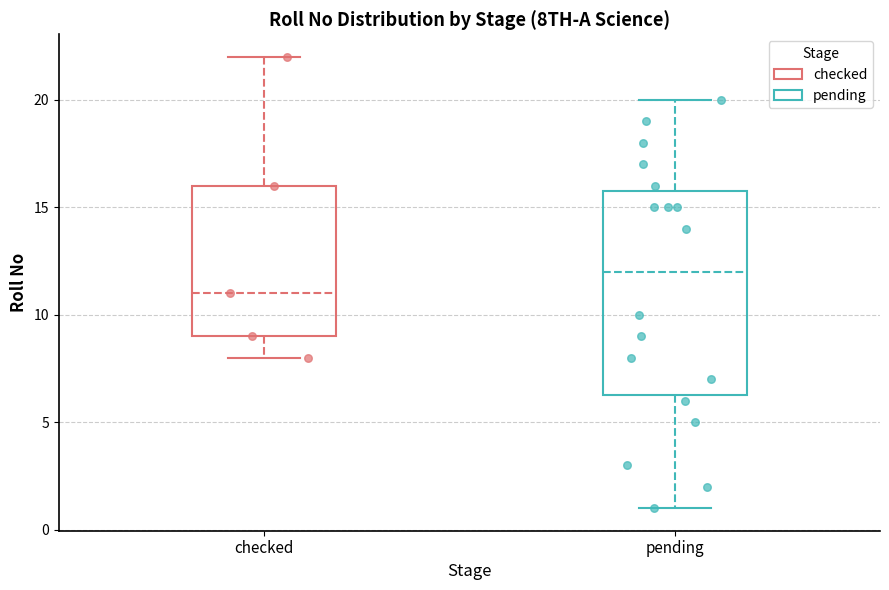

Where does the median line of the box for checked sit on the y-axis? The values are not printed on the chart, so give them approximately, as read against the axis.

11.0